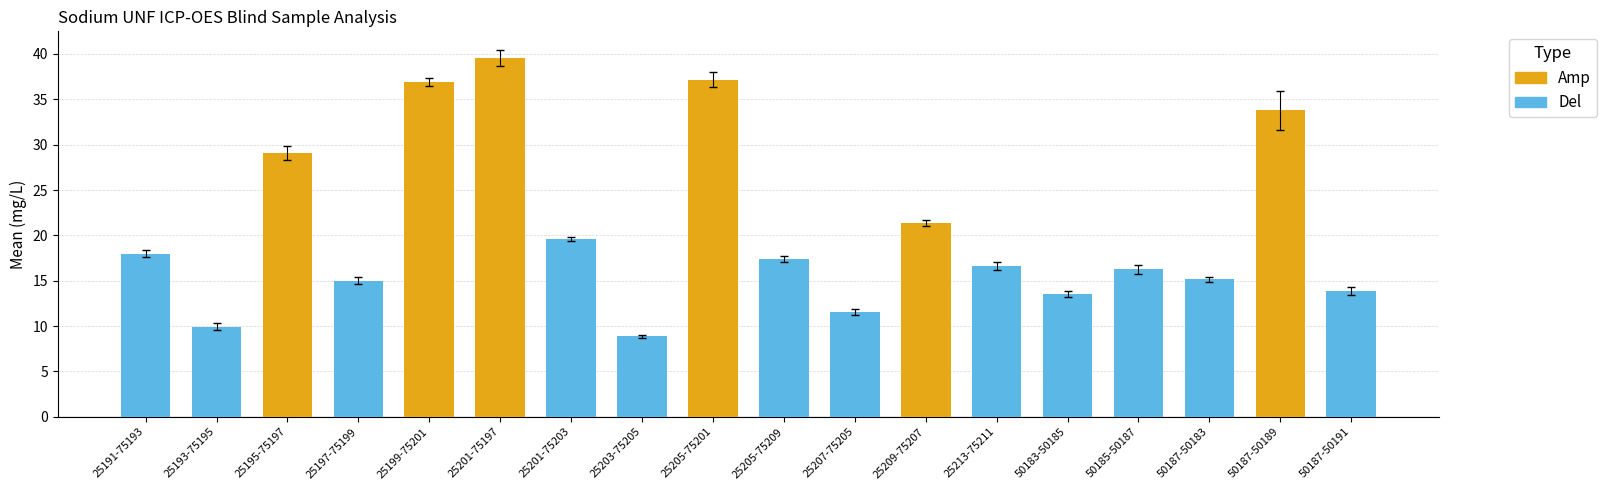

What is the label of the 8th bar from the right?

25207-75205